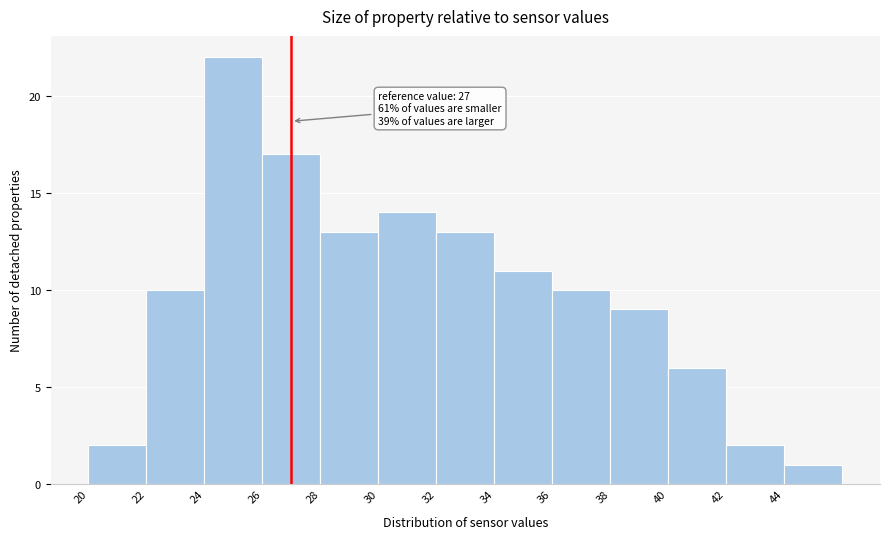

Over which range of the x-axis is the bar tallest?

24 to 26